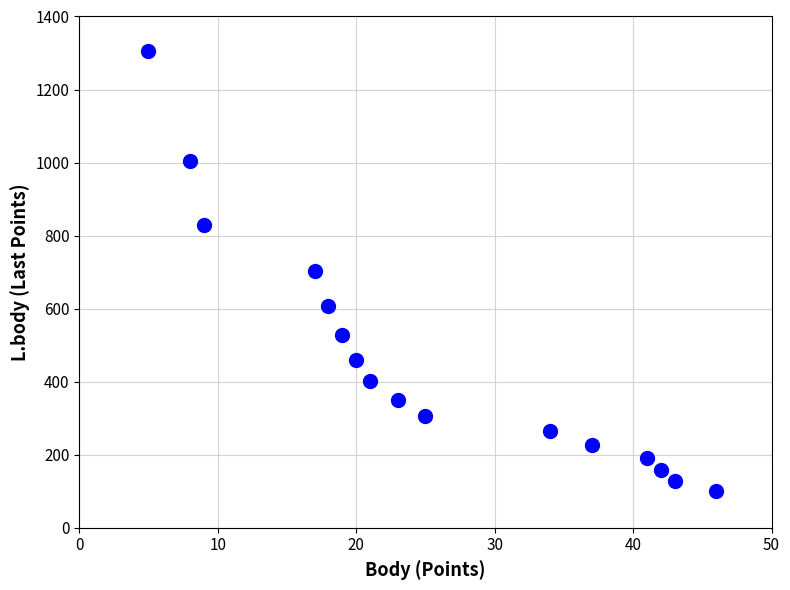

What is the range of Y values (max minus min)?

1204